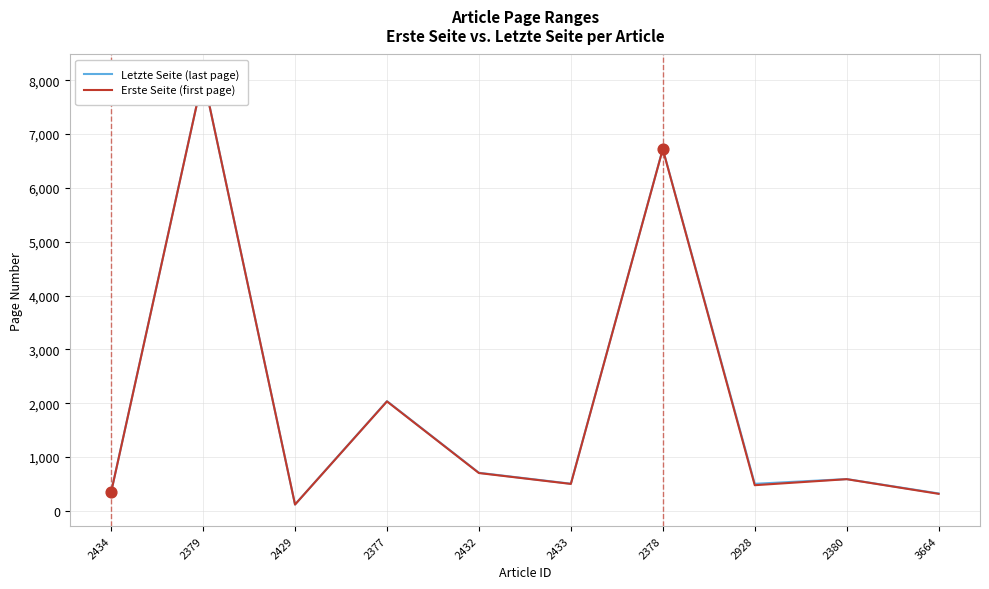

At which category is the sum across all series the highest?

2379